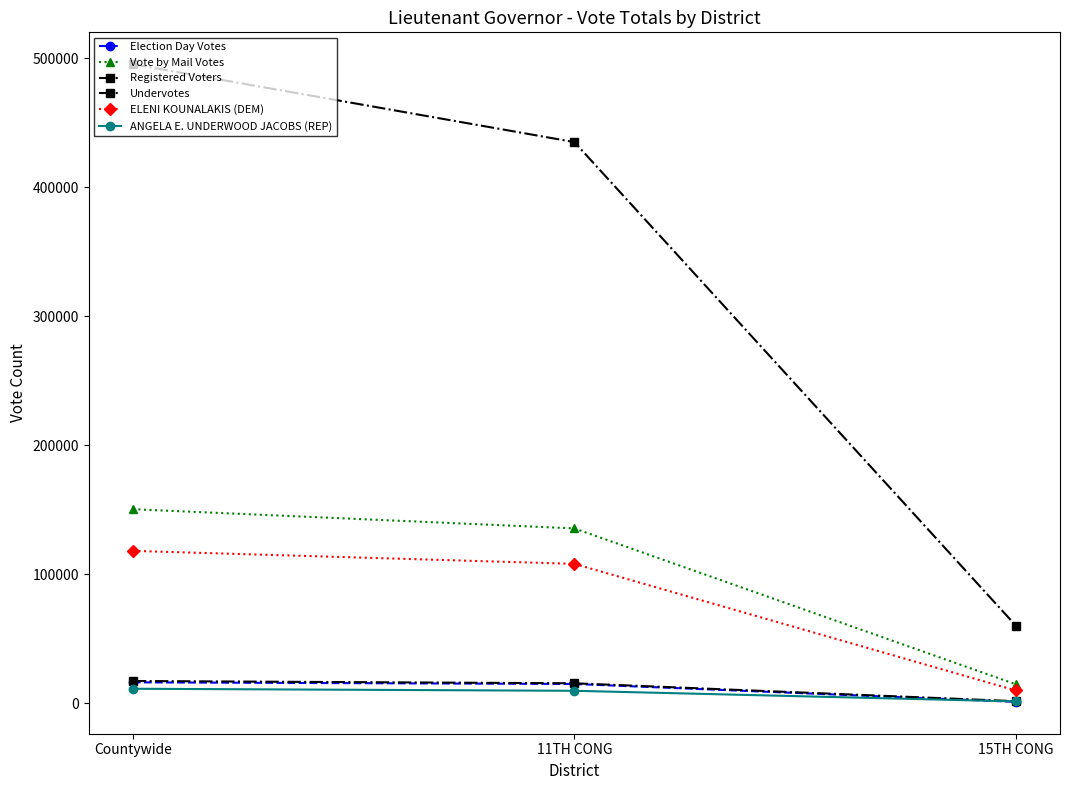

Count the number of data series in this chart.

6